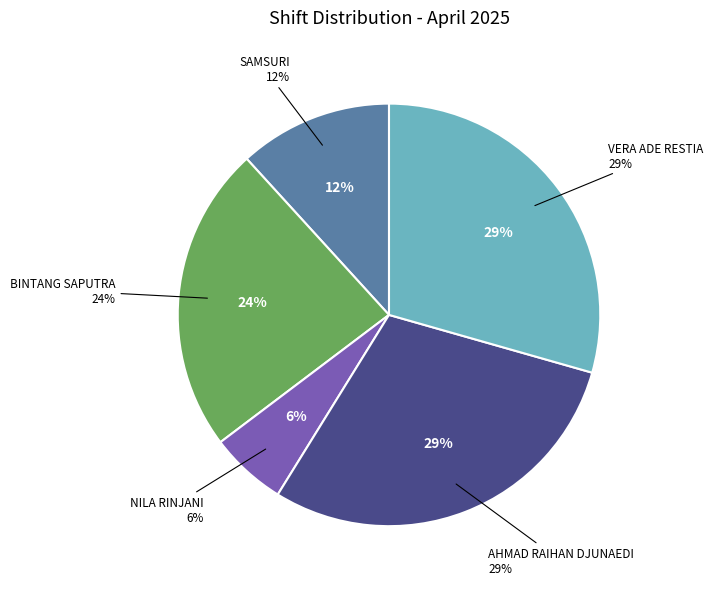

Is NILA RINJANI the majority of the pie?

No